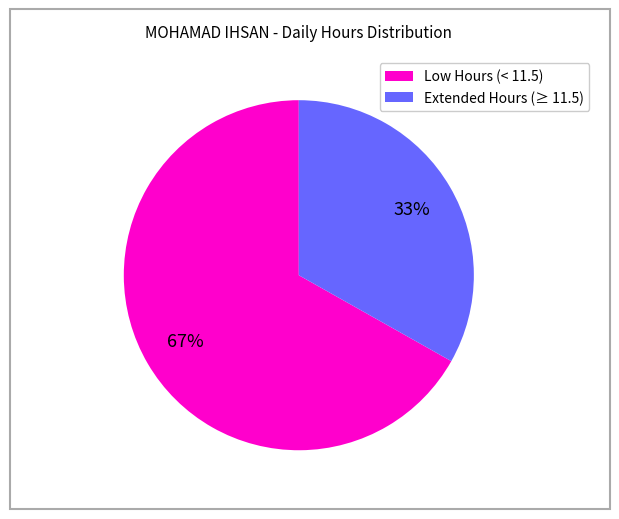

To the nearest percent, what is the difference between the largest and smallest slice percentages?

34%